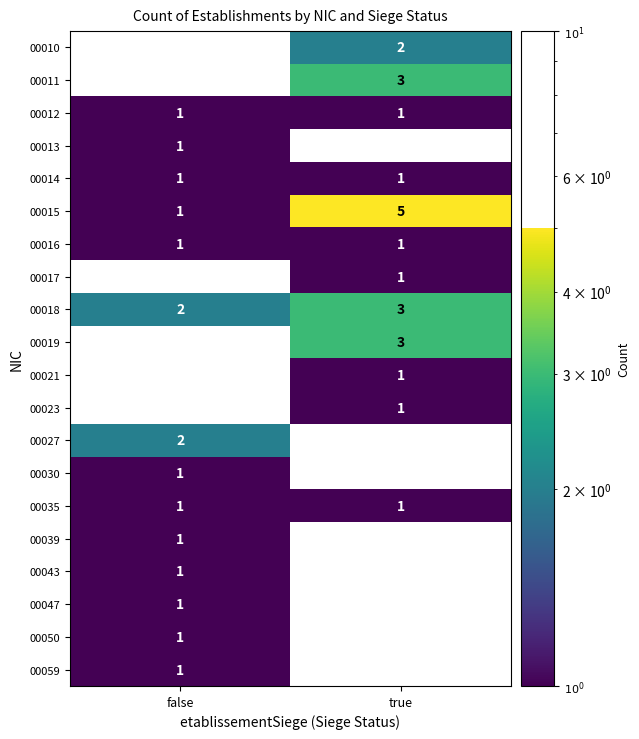

What is the difference between the 00015 values at true and false?

4